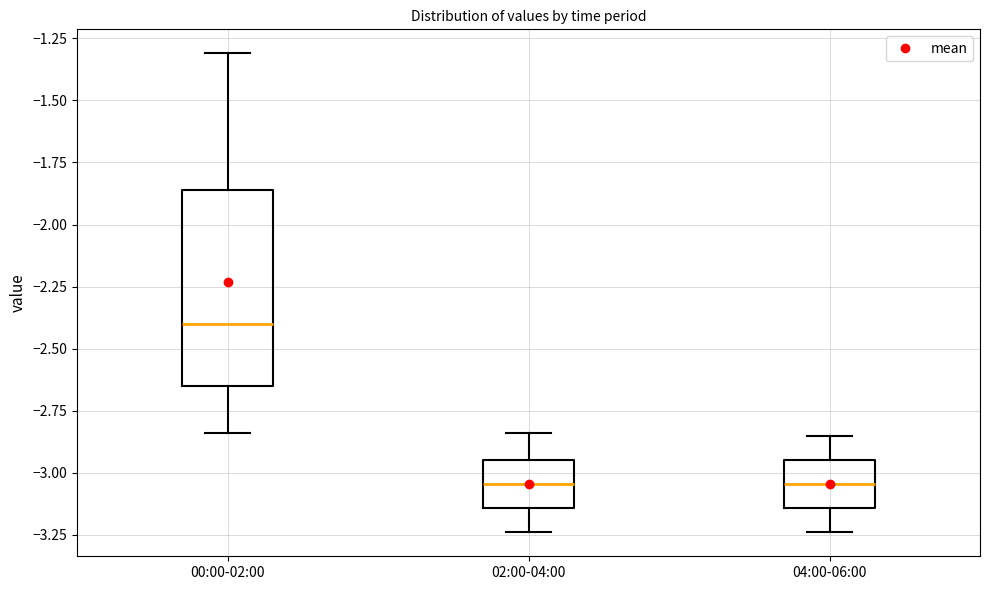

Comparing the boxes themselves (not the whiskers), which one is the tallest?

00:00-02:00